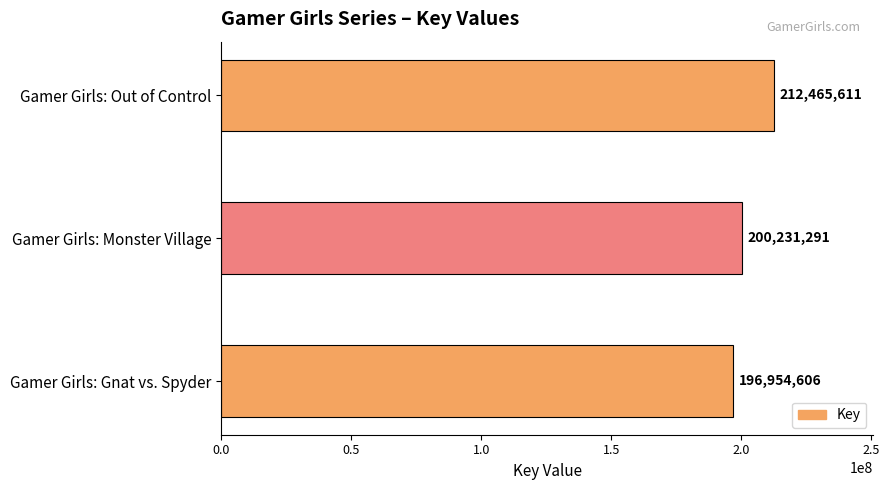

The chart shows a value of 200231291 at Gamer Girls: Monster Village. True or false?

True